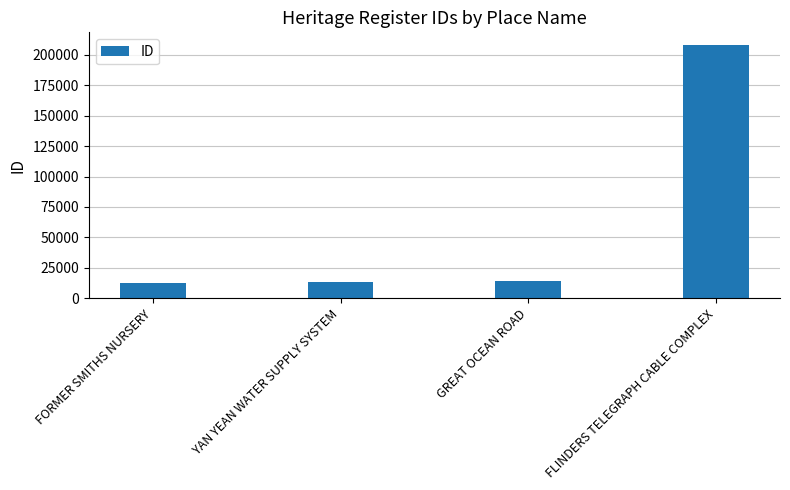

Does the chart contain any negative values?

No